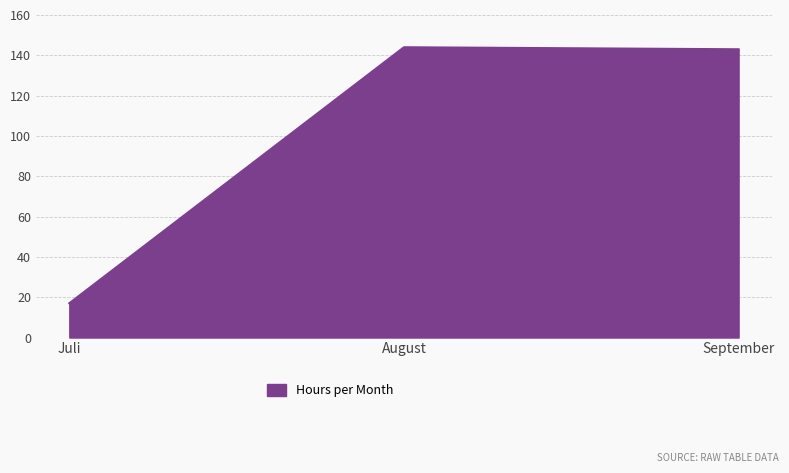

What is the difference between the maximum and minimum values?

127